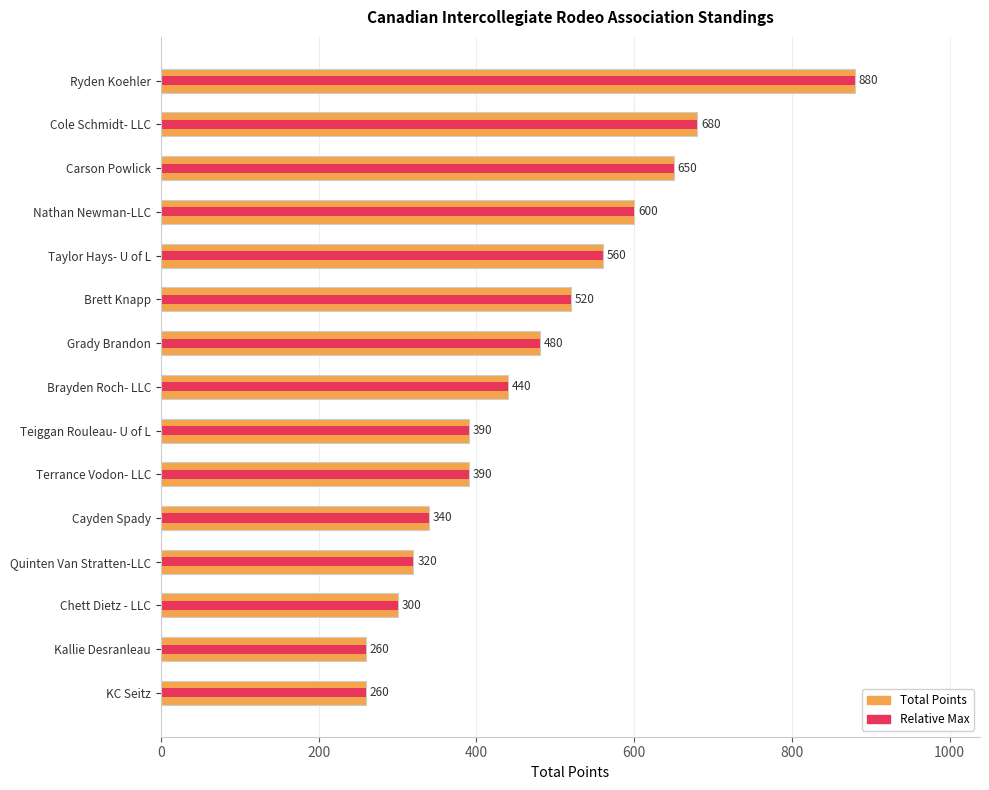

Reading left to right, transcribe all the data shown in this chart.

Total Points: 880.0	680.0	650.0	600.0	560.0	520.0	480.0	440.0	390.0	390.0	340.0	320.0	300.0	260.0	260.0
Relative Max: 880.0	680.0	650.0	600.0	560.0	520.0	480.0	440.0	390.0	390.0	340.0	320.0	300.0	260.0	260.0